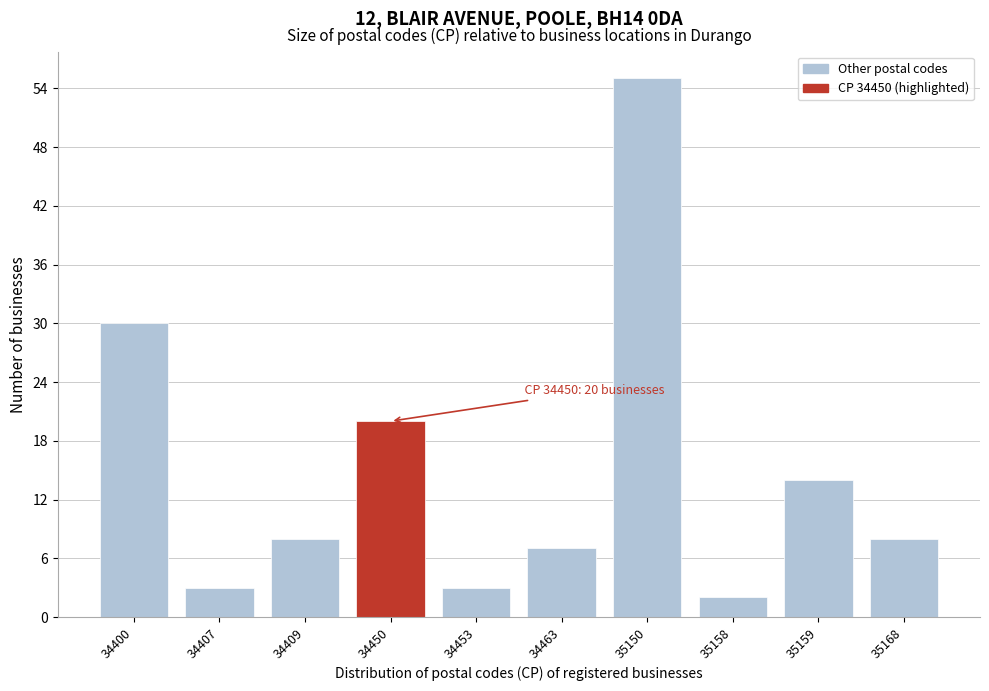

Reading right to left, what are all the values shown in this chart?

35168=8	35159=14	35158=2	35150=55	34463=7	34453=3	34450=20	34409=8	34407=3	34400=30